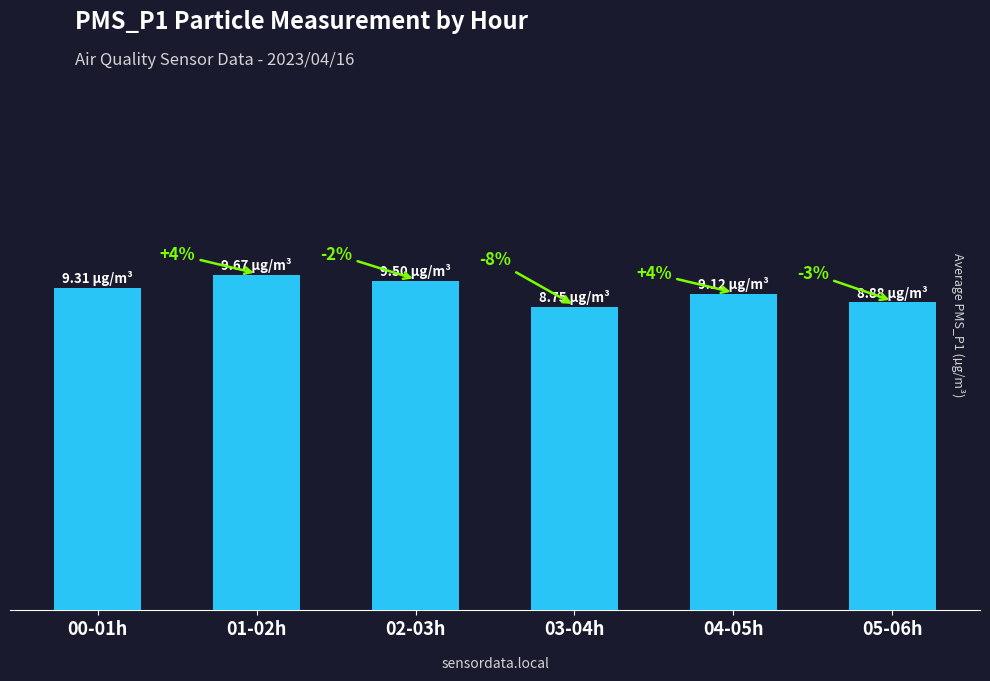

Approximately how many times larger is the value at 03-04h compared to 05-06h?

1.0